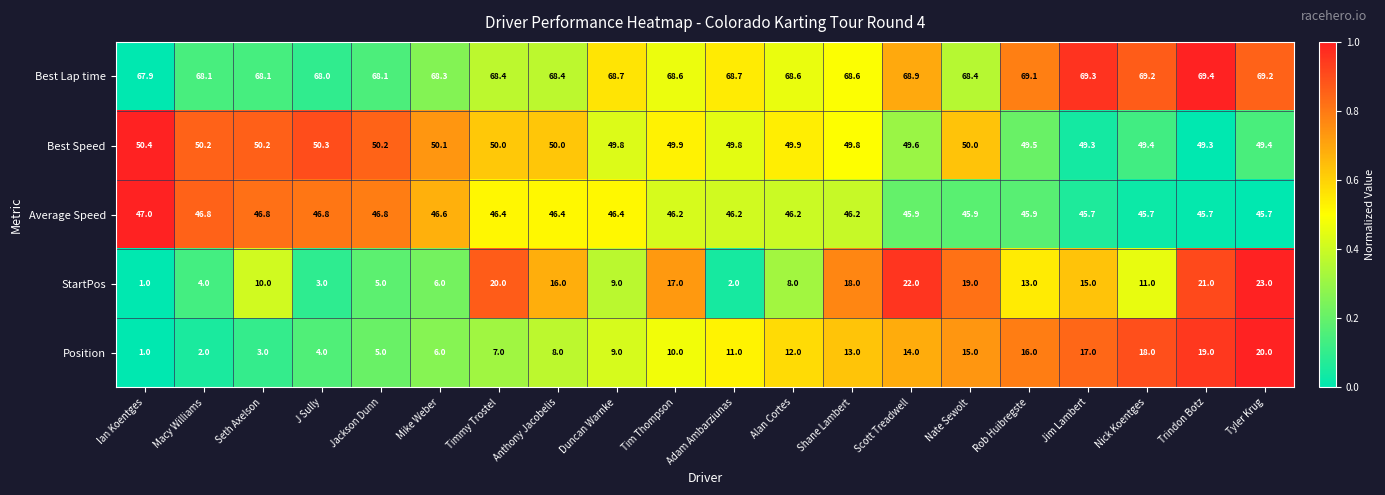

How many categories are shown in the chart?

20